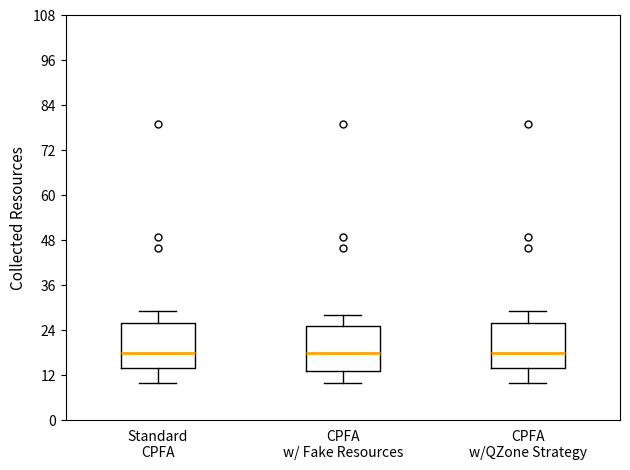

Reading left to right, read every box against the y-axis: the position of its median line, the range the box covers, and the ends of its whiskers. The values are not printed on the chart, so give them approximately, as read against the axis.

Standard CPFA: median 18, box 14 to 26, whiskers 10 to 30
CPFA w/ Fake Resources: median 18, box 14 to 26, whiskers 10 to 28
CPFA w/QZone Strategy: median 18, box 14 to 26, whiskers 10 to 30